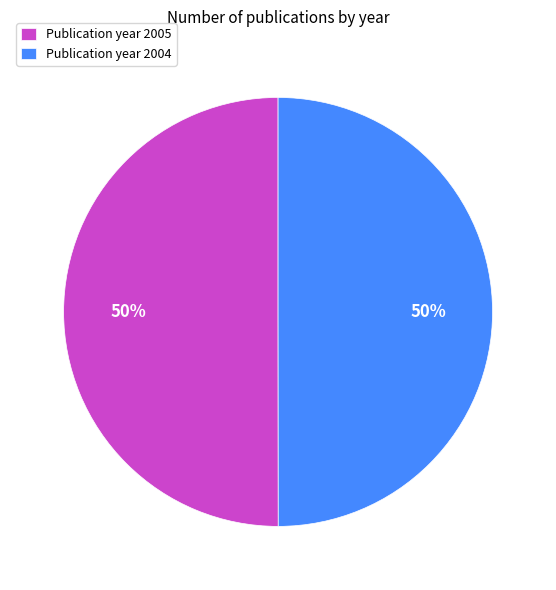

Combined, do Publication year 2005 and Publication year 2004 account for over 50%?

Yes